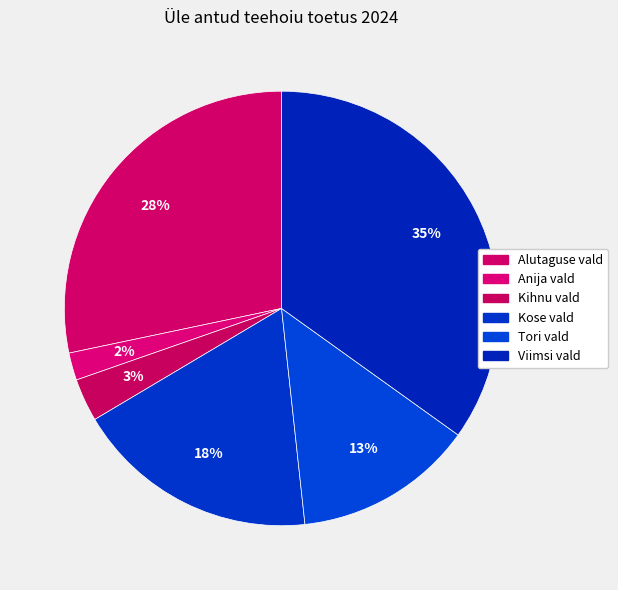

The Viimsi vald slice represents 35% of the pie. True or false?

True